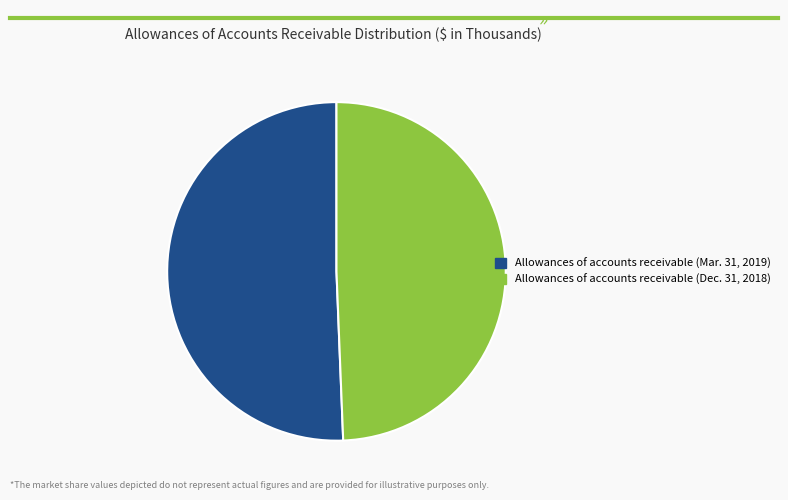

Which category has the smallest portion of the pie?

Allowances of accounts receivable (Dec. 31, 2018)